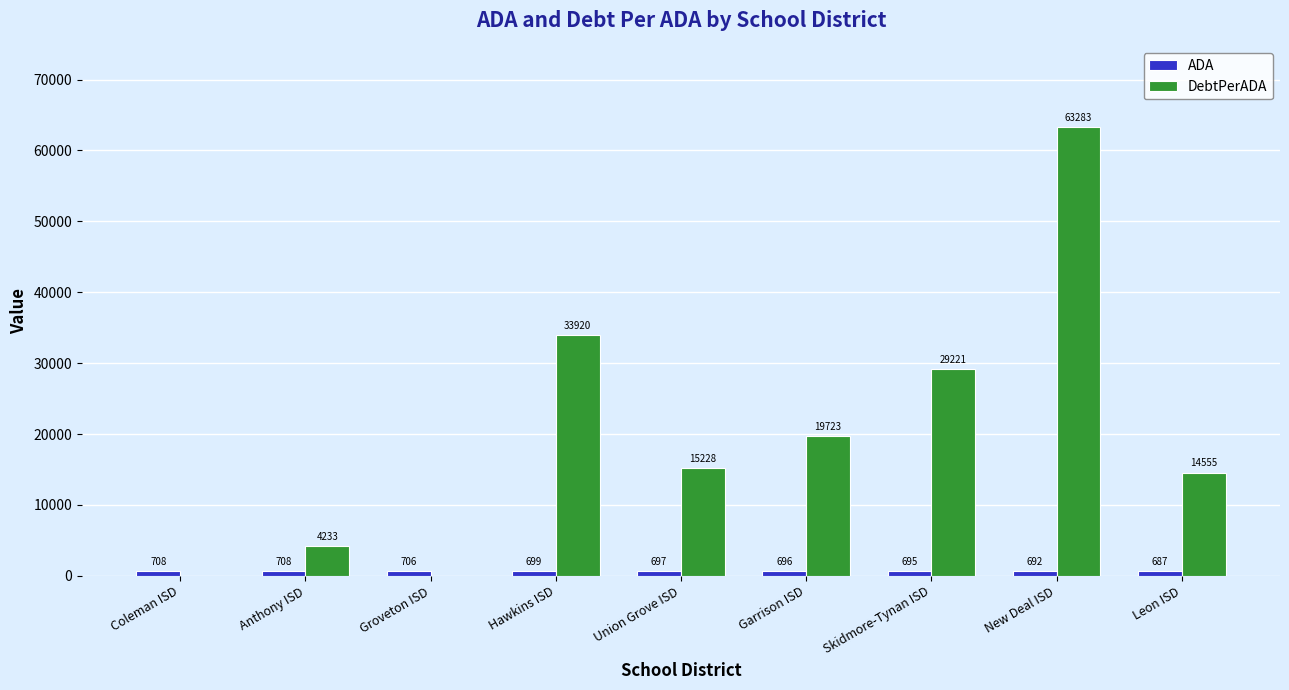

What is the greatest value displayed?

63282.9